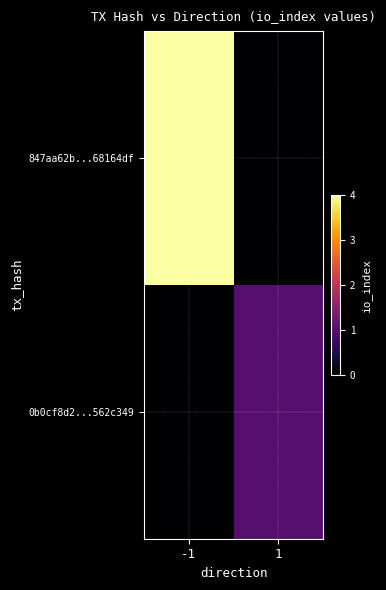

Count the number of data series in this chart.

2